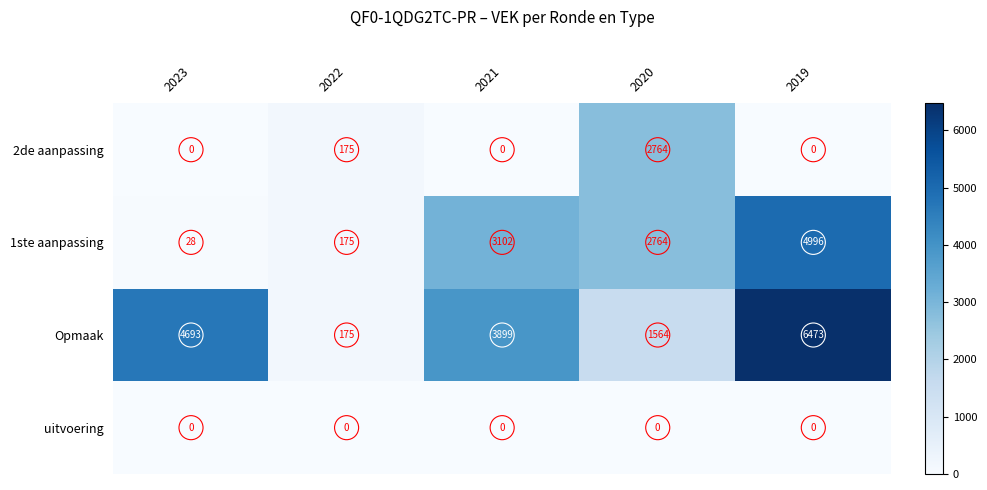

Which category has the highest value across all series?

2019